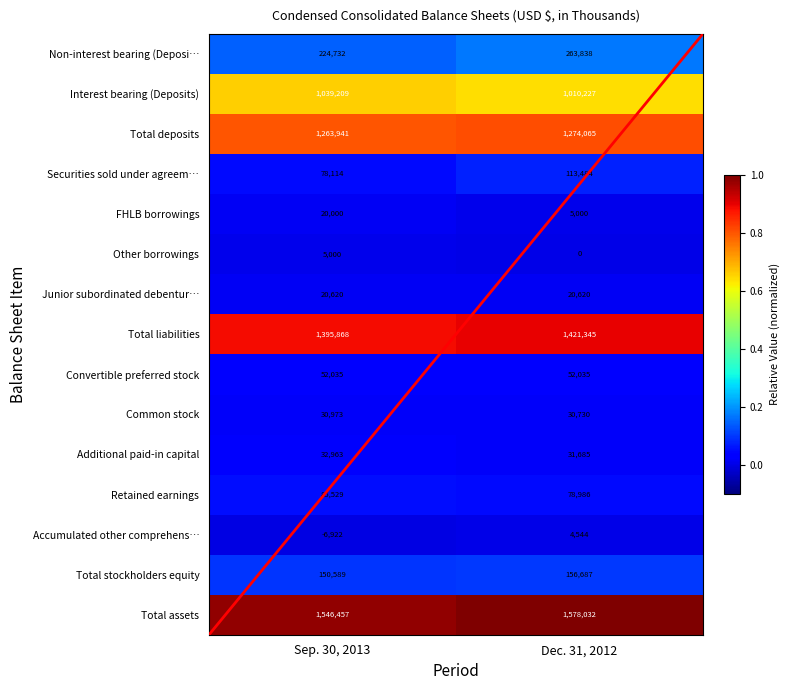

Which series changed the most between Sep. 30, 2013 and Dec. 31, 2012?

Non-interest bearing (Deposi…